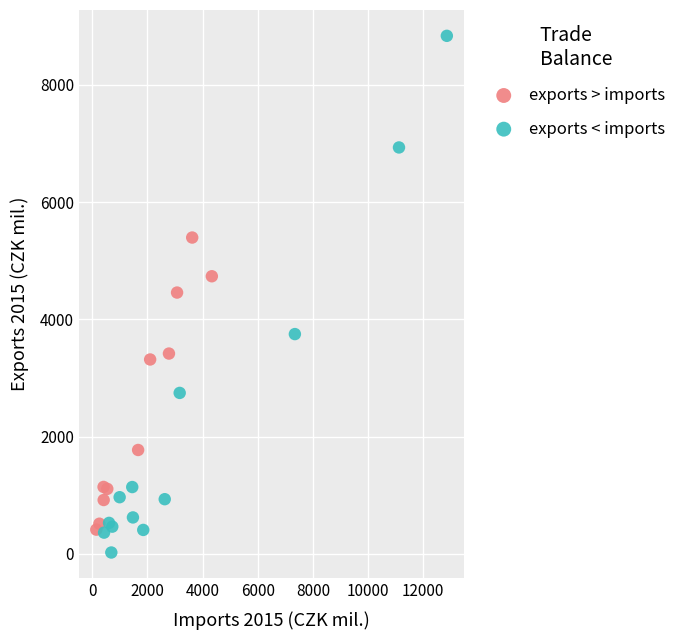

What are all the series names shown in the legend?

exports > imports, exports < imports